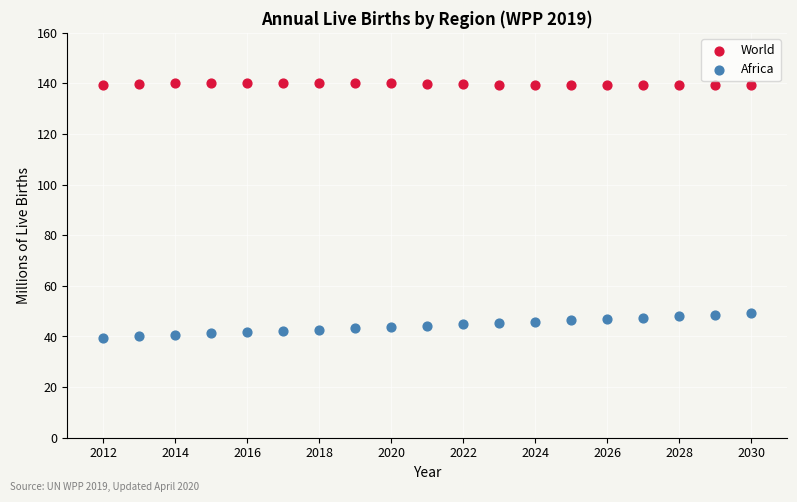

Which series has the widest spread of Y values?

Africa